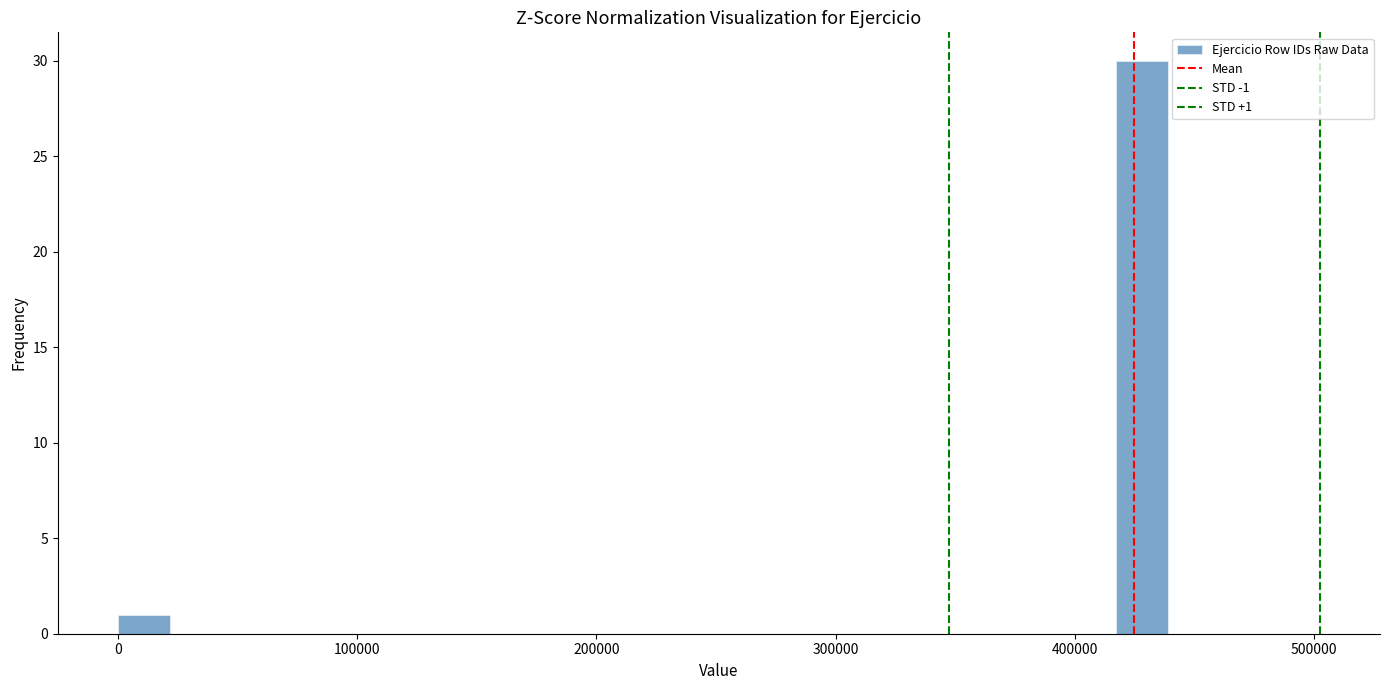

Read against the x-axis, roughly where is the centre of the tallest bar?

430000